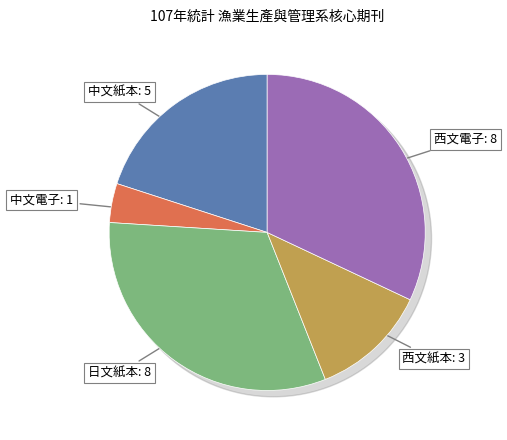

Does any single category account for the majority?

No